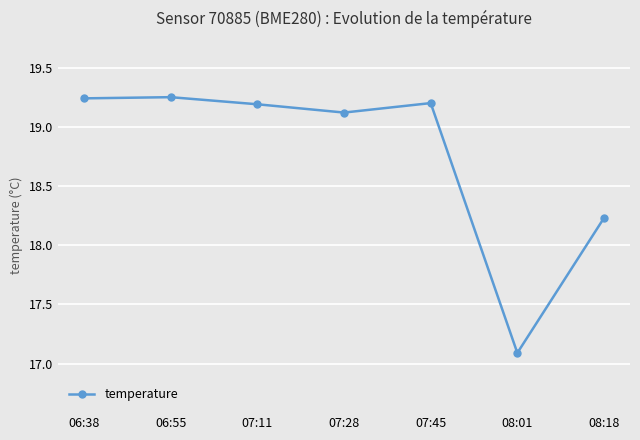

True or false: the data has more than 2 interior local peaks.

False